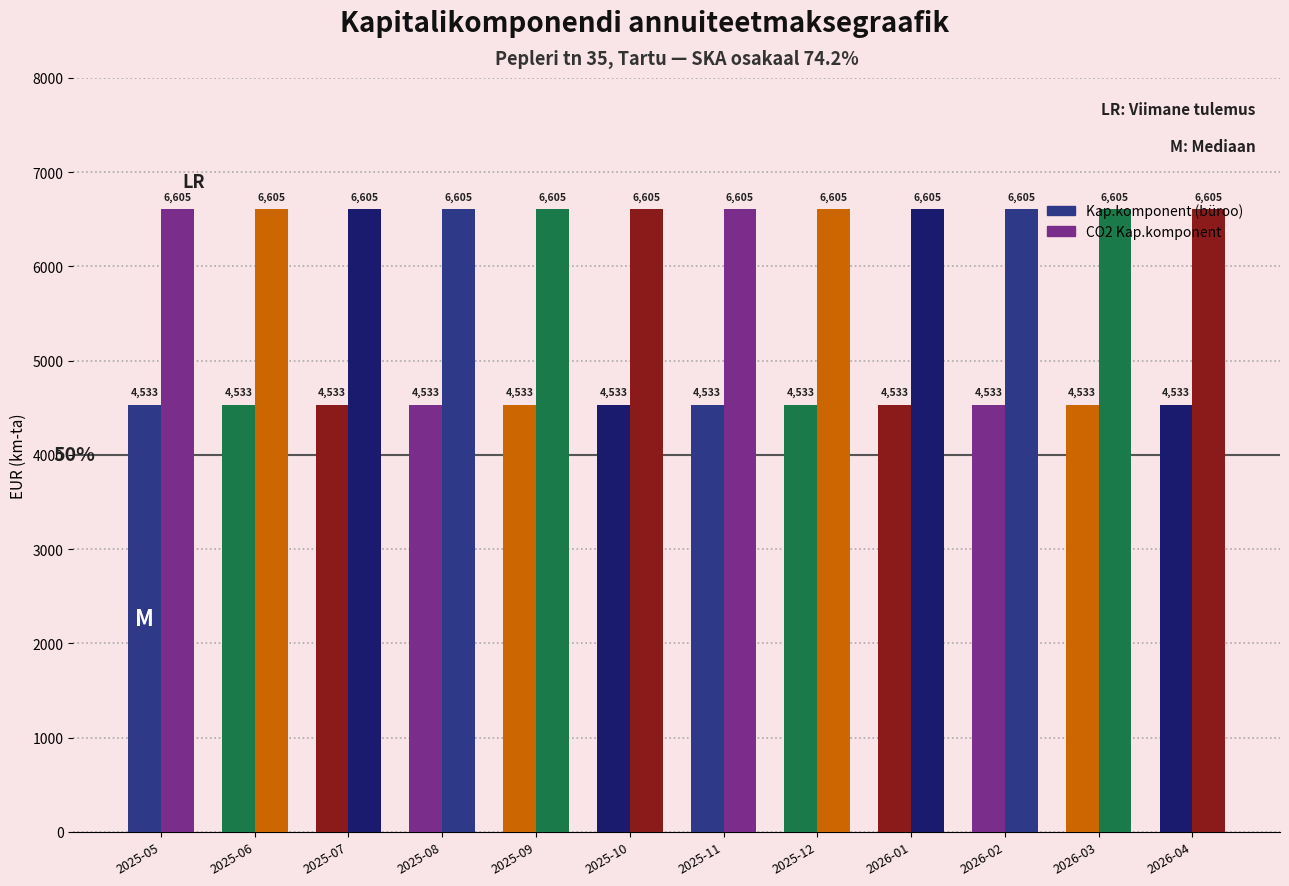

The value of Kap.komponent at 2025-05 is 4532.9. True or false?

True